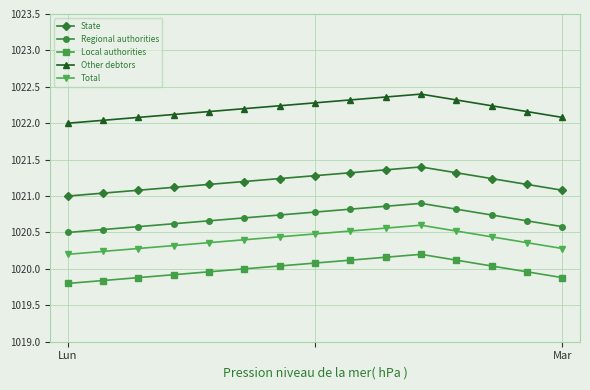

What is the difference between the maximum and second lowest values in the Local authorities series?

0.4